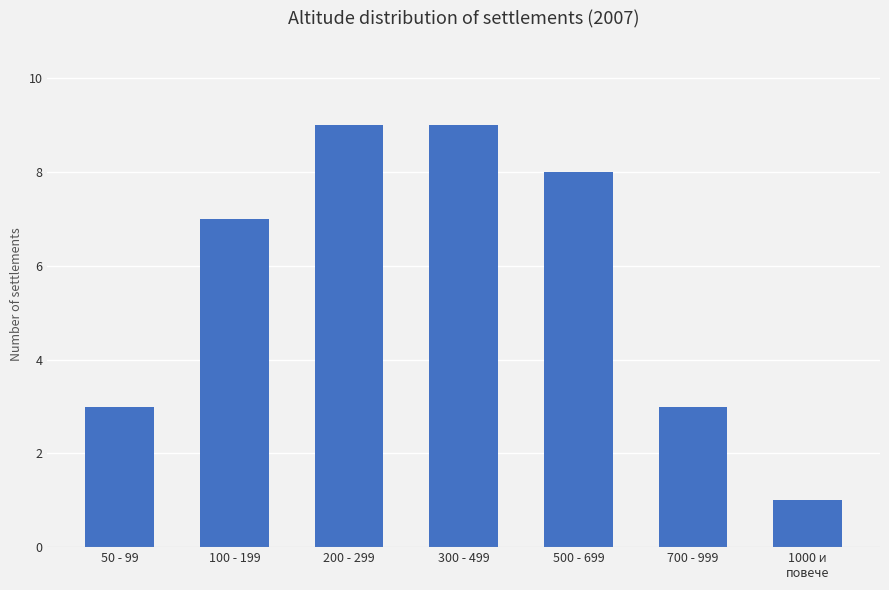

What is the average value?

6